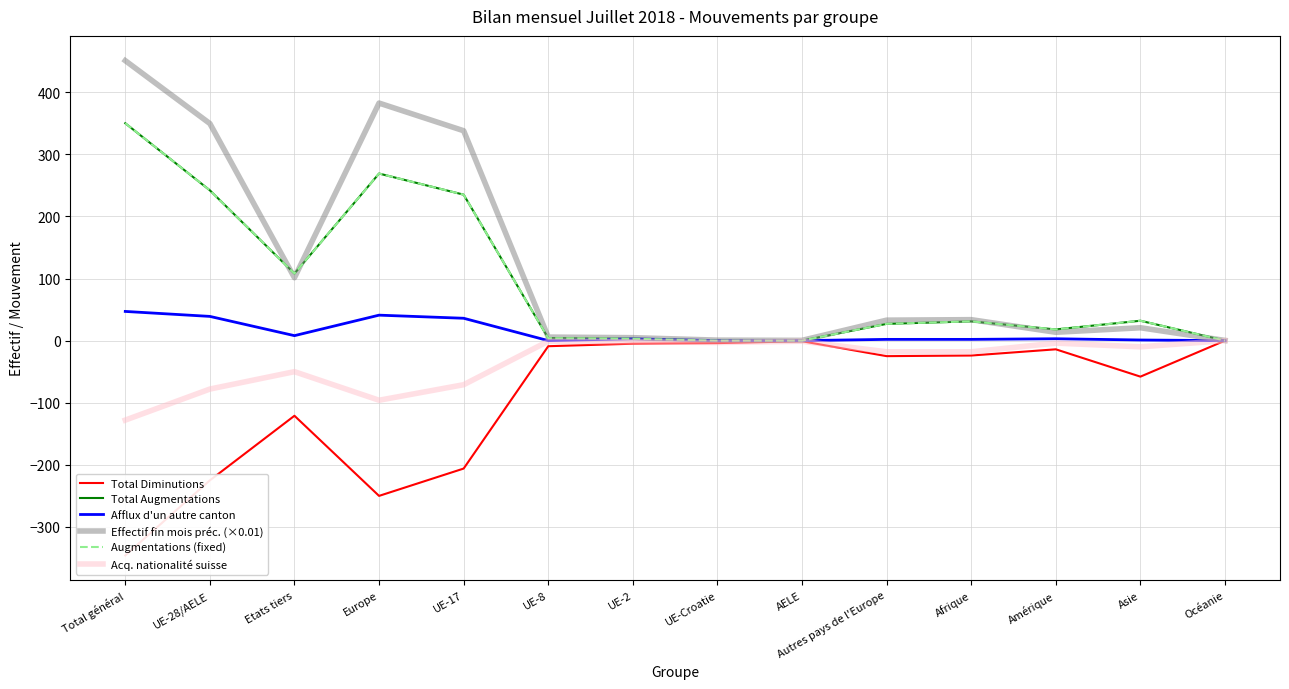

The Total Augmentations series shows 4.0 at UE-8. True or false?

True